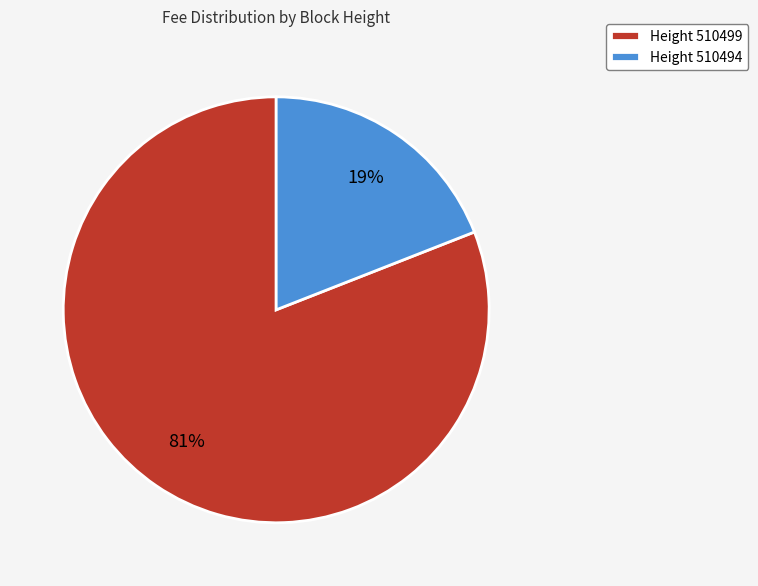

Rank the categories by value from highest to lowest.

Height 510499, Height 510494